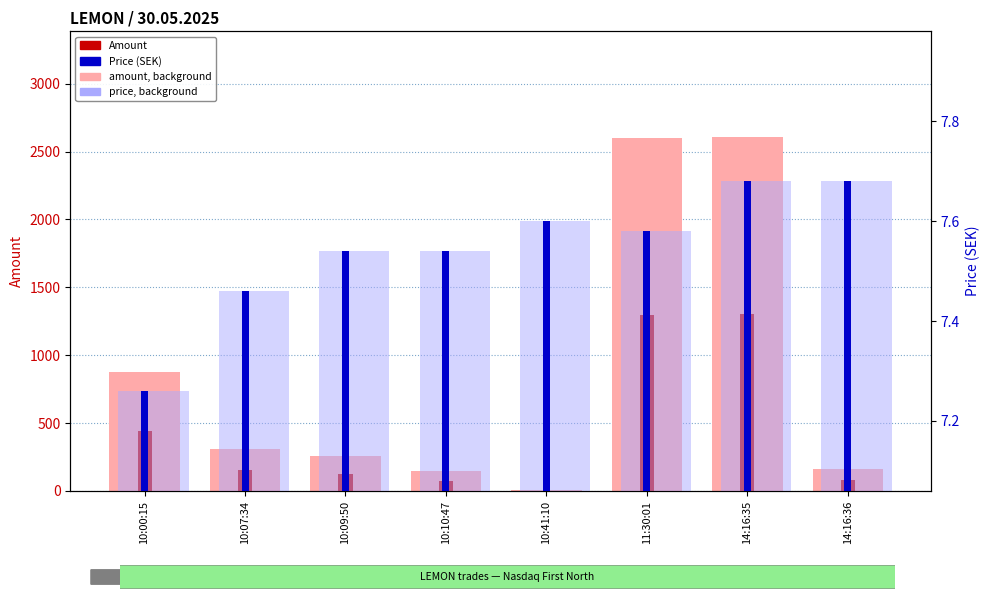

Between 11:30:01 and 10:10:47, which is larger?

11:30:01